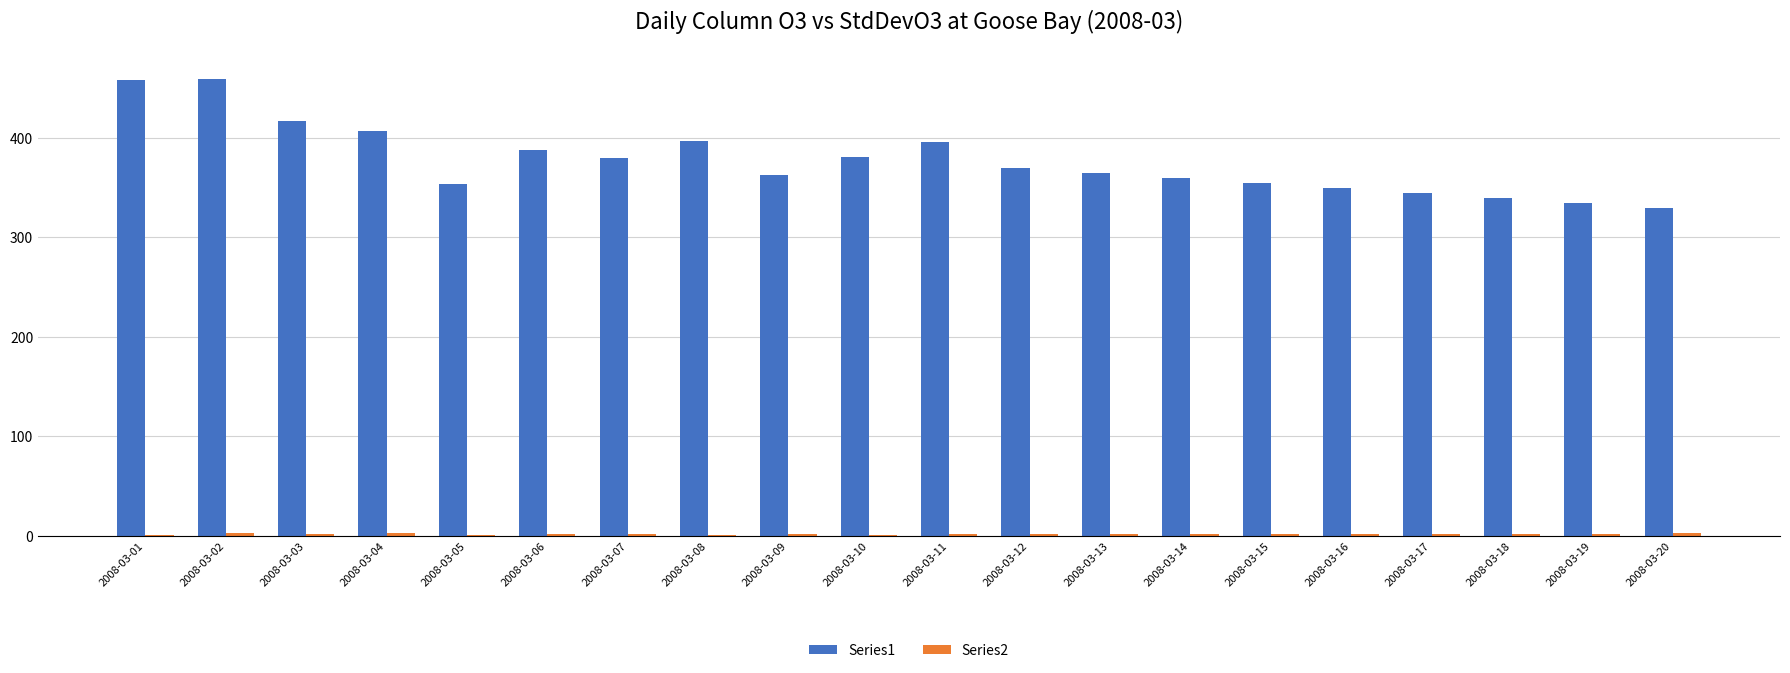

What is the greatest value displayed?

458.9